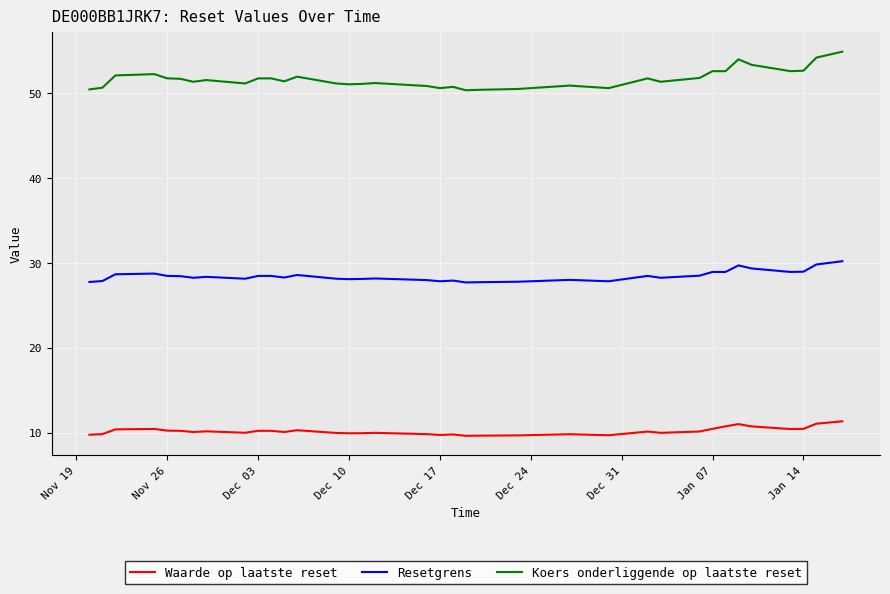

How many lines are shown in the chart?

3